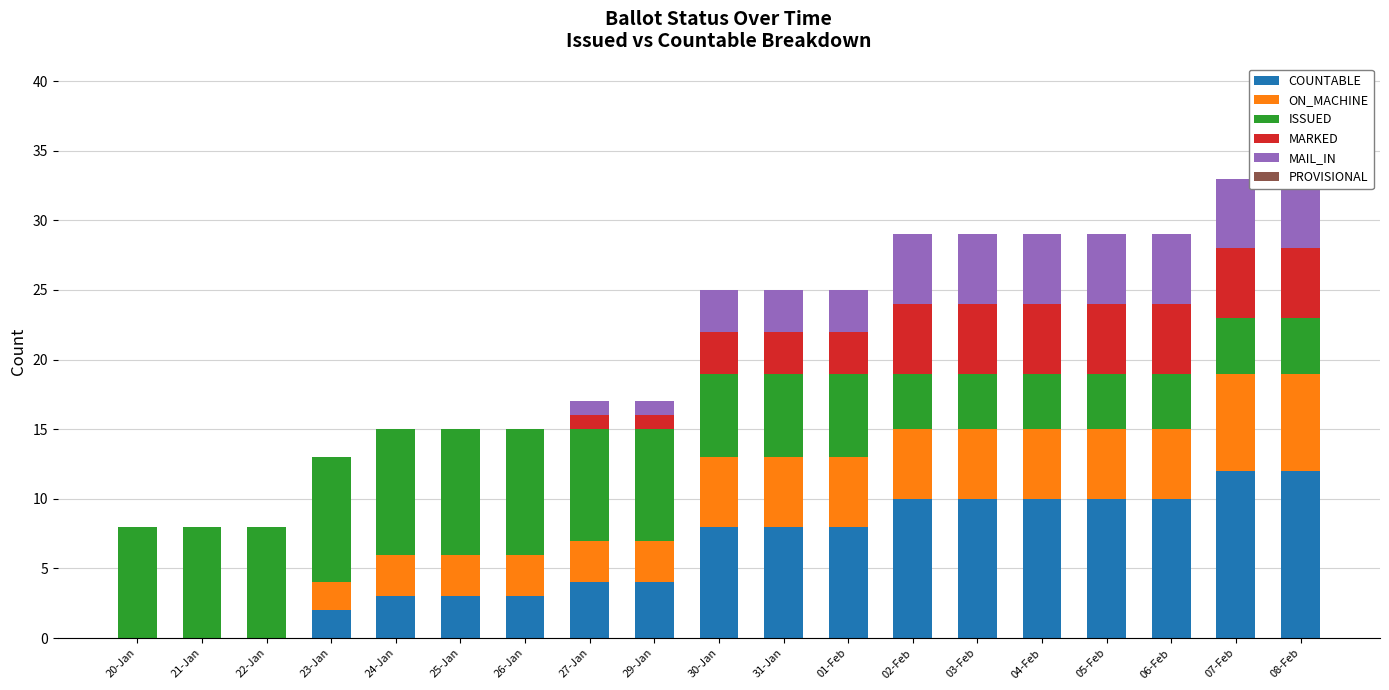

Reading left to right, extract all data points from this chart.

COUNTABLE: 20-Jan=0	21-Jan=0	22-Jan=0	23-Jan=2	24-Jan=3	25-Jan=3	26-Jan=3	27-Jan=4	29-Jan=4	30-Jan=8	31-Jan=8	01-Feb=8	02-Feb=10	03-Feb=10	04-Feb=10	05-Feb=10	06-Feb=10	07-Feb=12	08-Feb=12
ON_MACHINE: 20-Jan=0	21-Jan=0	22-Jan=0	23-Jan=2	24-Jan=3	25-Jan=3	26-Jan=3	27-Jan=3	29-Jan=3	30-Jan=5	31-Jan=5	01-Feb=5	02-Feb=5	03-Feb=5	04-Feb=5	05-Feb=5	06-Feb=5	07-Feb=7	08-Feb=7
ISSUED: 20-Jan=8	21-Jan=8	22-Jan=8	23-Jan=9	24-Jan=9	25-Jan=9	26-Jan=9	27-Jan=8	29-Jan=8	30-Jan=6	31-Jan=6	01-Feb=6	02-Feb=4	03-Feb=4	04-Feb=4	05-Feb=4	06-Feb=4	07-Feb=4	08-Feb=4
MARKED: 20-Jan=0	21-Jan=0	22-Jan=0	23-Jan=0	24-Jan=0	25-Jan=0	26-Jan=0	27-Jan=1	29-Jan=1	30-Jan=3	31-Jan=3	01-Feb=3	02-Feb=5	03-Feb=5	04-Feb=5	05-Feb=5	06-Feb=5	07-Feb=5	08-Feb=5
MAIL_IN: 20-Jan=0	21-Jan=0	22-Jan=0	23-Jan=0	24-Jan=0	25-Jan=0	26-Jan=0	27-Jan=1	29-Jan=1	30-Jan=3	31-Jan=3	01-Feb=3	02-Feb=5	03-Feb=5	04-Feb=5	05-Feb=5	06-Feb=5	07-Feb=5	08-Feb=5
PROVISIONAL: 20-Jan=0	21-Jan=0	22-Jan=0	23-Jan=0	24-Jan=0	25-Jan=0	26-Jan=0	27-Jan=0	29-Jan=0	30-Jan=0	31-Jan=0	01-Feb=0	02-Feb=0	03-Feb=0	04-Feb=0	05-Feb=0	06-Feb=0	07-Feb=0	08-Feb=0